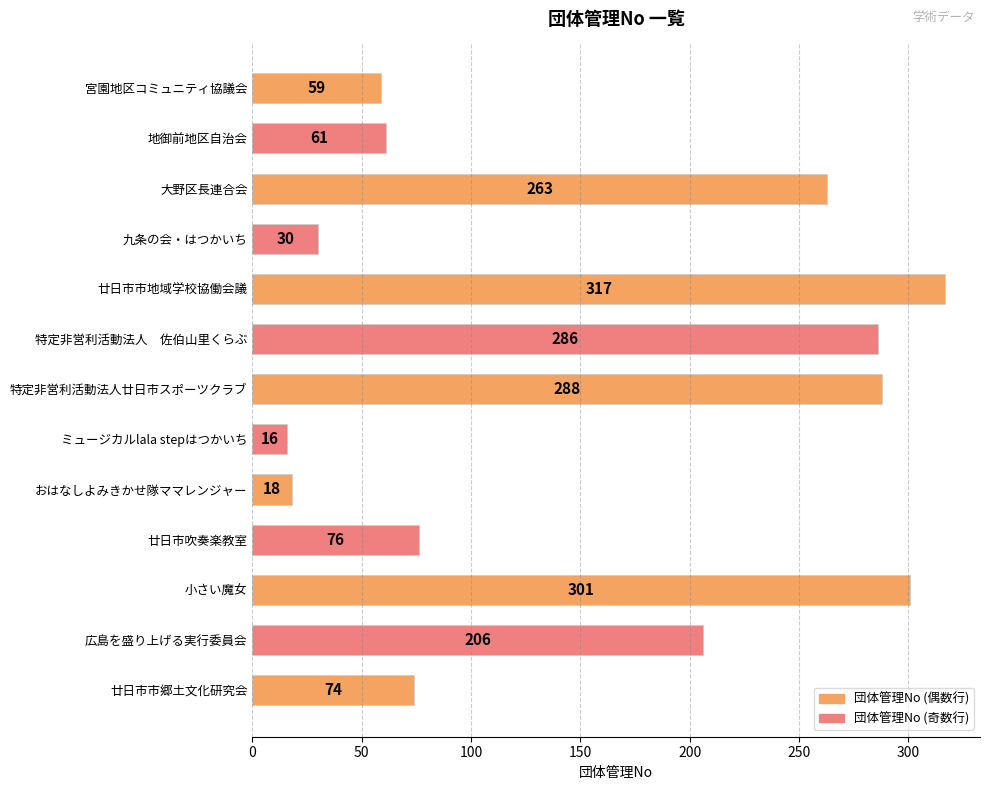

Approximately how many times larger is the value at ミュージカルlala stepはつかいち compared to 宮園地区コミュニティ協議会?

0.3